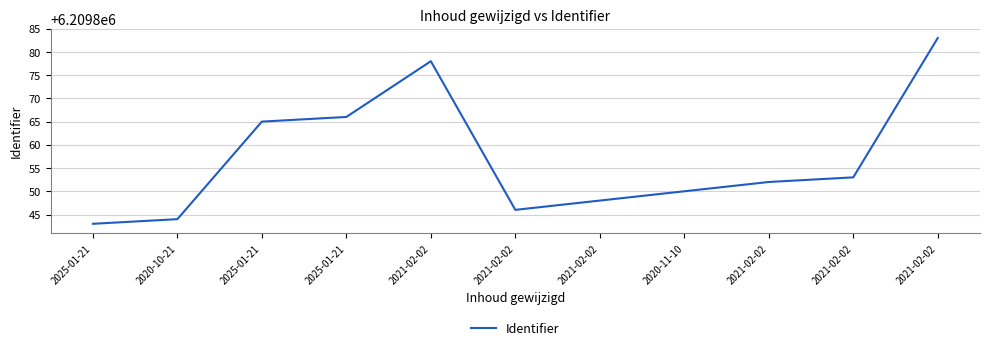

Which label corresponds to the smallest value in the chart?

2025-01-21